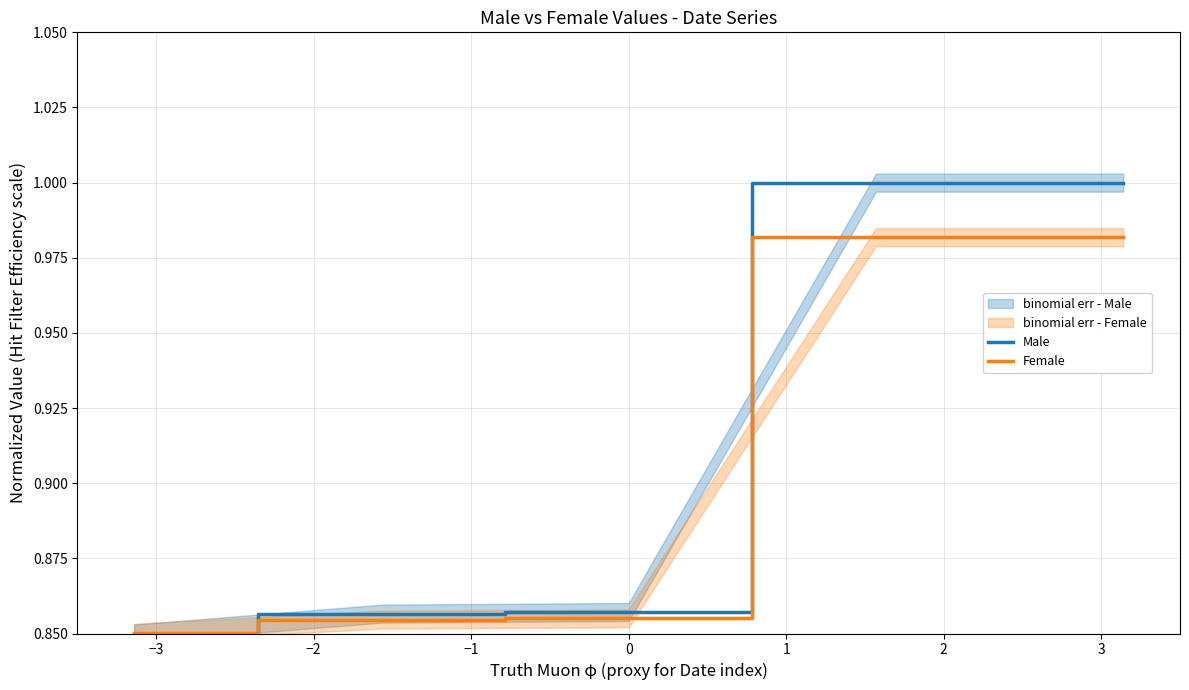

Between −1 and −3, which is larger?

−1